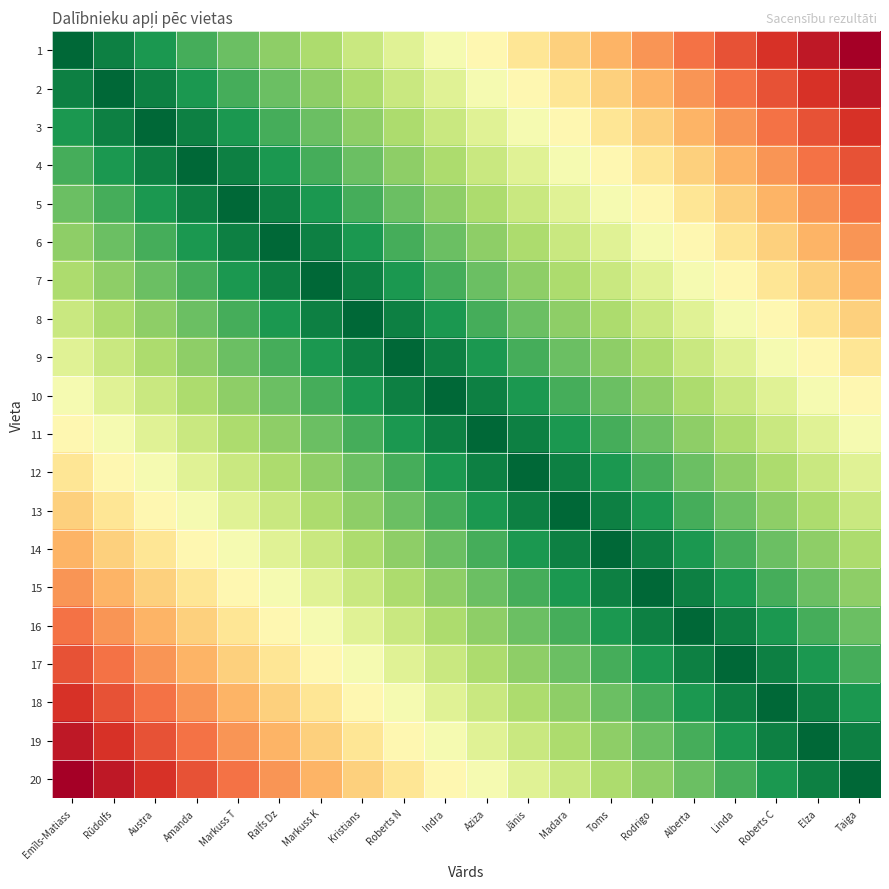

Reading right to left, list all the values displayed in this chart.

1: Taiga=20	Elza=19	Roberts C=18	Linda=17	Alberta=16	Rodrigo=15	Toms=14	Madara=13	Jānis=12	Aziza=11	Indra=10	Roberts N=9	Kristians=8	Markuss K=7	Ralfs Dz=6	Markuss T=5	Amanda=4	Austra=3	Rūdolfs=2	Emīls-Matiass=1
2: Taiga=19	Elza=18	Roberts C=17	Linda=16	Alberta=15	Rodrigo=14	Toms=13	Madara=12	Jānis=11	Aziza=10	Indra=9	Roberts N=8	Kristians=7	Markuss K=6	Ralfs Dz=5	Markuss T=4	Amanda=3	Austra=2	Rūdolfs=1	Emīls-Matiass=2
3: Taiga=18	Elza=17	Roberts C=16	Linda=15	Alberta=14	Rodrigo=13	Toms=12	Madara=11	Jānis=10	Aziza=9	Indra=8	Roberts N=7	Kristians=6	Markuss K=5	Ralfs Dz=4	Markuss T=3	Amanda=2	Austra=1	Rūdolfs=2	Emīls-Matiass=3
4: Taiga=17	Elza=16	Roberts C=15	Linda=14	Alberta=13	Rodrigo=12	Toms=11	Madara=10	Jānis=9	Aziza=8	Indra=7	Roberts N=6	Kristians=5	Markuss K=4	Ralfs Dz=3	Markuss T=2	Amanda=1	Austra=2	Rūdolfs=3	Emīls-Matiass=4
5: Taiga=16	Elza=15	Roberts C=14	Linda=13	Alberta=12	Rodrigo=11	Toms=10	Madara=9	Jānis=8	Aziza=7	Indra=6	Roberts N=5	Kristians=4	Markuss K=3	Ralfs Dz=2	Markuss T=1	Amanda=2	Austra=3	Rūdolfs=4	Emīls-Matiass=5
6: Taiga=15	Elza=14	Roberts C=13	Linda=12	Alberta=11	Rodrigo=10	Toms=9	Madara=8	Jānis=7	Aziza=6	Indra=5	Roberts N=4	Kristians=3	Markuss K=2	Ralfs Dz=1	Markuss T=2	Amanda=3	Austra=4	Rūdolfs=5	Emīls-Matiass=6
7: Taiga=14	Elza=13	Roberts C=12	Linda=11	Alberta=10	Rodrigo=9	Toms=8	Madara=7	Jānis=6	Aziza=5	Indra=4	Roberts N=3	Kristians=2	Markuss K=1	Ralfs Dz=2	Markuss T=3	Amanda=4	Austra=5	Rūdolfs=6	Emīls-Matiass=7
8: Taiga=13	Elza=12	Roberts C=11	Linda=10	Alberta=9	Rodrigo=8	Toms=7	Madara=6	Jānis=5	Aziza=4	Indra=3	Roberts N=2	Kristians=1	Markuss K=2	Ralfs Dz=3	Markuss T=4	Amanda=5	Austra=6	Rūdolfs=7	Emīls-Matiass=8
9: Taiga=12	Elza=11	Roberts C=10	Linda=9	Alberta=8	Rodrigo=7	Toms=6	Madara=5	Jānis=4	Aziza=3	Indra=2	Roberts N=1	Kristians=2	Markuss K=3	Ralfs Dz=4	Markuss T=5	Amanda=6	Austra=7	Rūdolfs=8	Emīls-Matiass=9
10: Taiga=11	Elza=10	Roberts C=9	Linda=8	Alberta=7	Rodrigo=6	Toms=5	Madara=4	Jānis=3	Aziza=2	Indra=1	Roberts N=2	Kristians=3	Markuss K=4	Ralfs Dz=5	Markuss T=6	Amanda=7	Austra=8	Rūdolfs=9	Emīls-Matiass=10
11: Taiga=10	Elza=9	Roberts C=8	Linda=7	Alberta=6	Rodrigo=5	Toms=4	Madara=3	Jānis=2	Aziza=1	Indra=2	Roberts N=3	Kristians=4	Markuss K=5	Ralfs Dz=6	Markuss T=7	Amanda=8	Austra=9	Rūdolfs=10	Emīls-Matiass=11
12: Taiga=9	Elza=8	Roberts C=7	Linda=6	Alberta=5	Rodrigo=4	Toms=3	Madara=2	Jānis=1	Aziza=2	Indra=3	Roberts N=4	Kristians=5	Markuss K=6	Ralfs Dz=7	Markuss T=8	Amanda=9	Austra=10	Rūdolfs=11	Emīls-Matiass=12
13: Taiga=8	Elza=7	Roberts C=6	Linda=5	Alberta=4	Rodrigo=3	Toms=2	Madara=1	Jānis=2	Aziza=3	Indra=4	Roberts N=5	Kristians=6	Markuss K=7	Ralfs Dz=8	Markuss T=9	Amanda=10	Austra=11	Rūdolfs=12	Emīls-Matiass=13
14: Taiga=7	Elza=6	Roberts C=5	Linda=4	Alberta=3	Rodrigo=2	Toms=1	Madara=2	Jānis=3	Aziza=4	Indra=5	Roberts N=6	Kristians=7	Markuss K=8	Ralfs Dz=9	Markuss T=10	Amanda=11	Austra=12	Rūdolfs=13	Emīls-Matiass=14
15: Taiga=6	Elza=5	Roberts C=4	Linda=3	Alberta=2	Rodrigo=1	Toms=2	Madara=3	Jānis=4	Aziza=5	Indra=6	Roberts N=7	Kristians=8	Markuss K=9	Ralfs Dz=10	Markuss T=11	Amanda=12	Austra=13	Rūdolfs=14	Emīls-Matiass=15
16: Taiga=5	Elza=4	Roberts C=3	Linda=2	Alberta=1	Rodrigo=2	Toms=3	Madara=4	Jānis=5	Aziza=6	Indra=7	Roberts N=8	Kristians=9	Markuss K=10	Ralfs Dz=11	Markuss T=12	Amanda=13	Austra=14	Rūdolfs=15	Emīls-Matiass=16
17: Taiga=4	Elza=3	Roberts C=2	Linda=1	Alberta=2	Rodrigo=3	Toms=4	Madara=5	Jānis=6	Aziza=7	Indra=8	Roberts N=9	Kristians=10	Markuss K=11	Ralfs Dz=12	Markuss T=13	Amanda=14	Austra=15	Rūdolfs=16	Emīls-Matiass=17
18: Taiga=3	Elza=2	Roberts C=1	Linda=2	Alberta=3	Rodrigo=4	Toms=5	Madara=6	Jānis=7	Aziza=8	Indra=9	Roberts N=10	Kristians=11	Markuss K=12	Ralfs Dz=13	Markuss T=14	Amanda=15	Austra=16	Rūdolfs=17	Emīls-Matiass=18
19: Taiga=2	Elza=1	Roberts C=2	Linda=3	Alberta=4	Rodrigo=5	Toms=6	Madara=7	Jānis=8	Aziza=9	Indra=10	Roberts N=11	Kristians=12	Markuss K=13	Ralfs Dz=14	Markuss T=15	Amanda=16	Austra=17	Rūdolfs=18	Emīls-Matiass=19
20: Taiga=1	Elza=2	Roberts C=3	Linda=4	Alberta=5	Rodrigo=6	Toms=7	Madara=8	Jānis=9	Aziza=10	Indra=11	Roberts N=12	Kristians=13	Markuss K=14	Ralfs Dz=15	Markuss T=16	Amanda=17	Austra=18	Rūdolfs=19	Emīls-Matiass=20